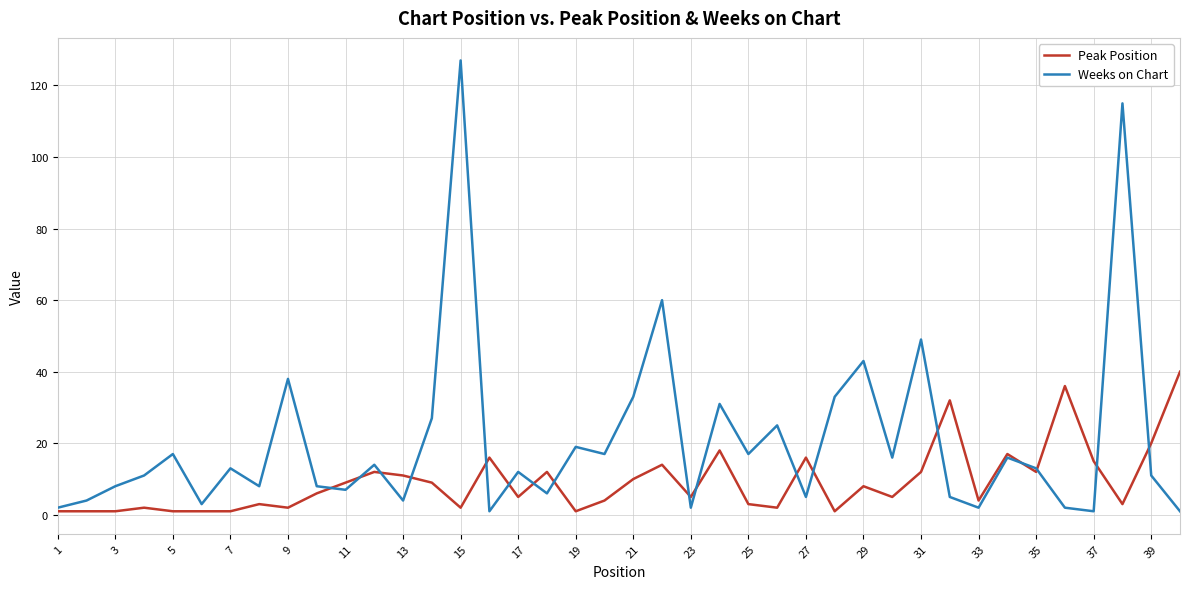

What is the difference between the maximum and minimum values in the Weeks on Chart series?

126